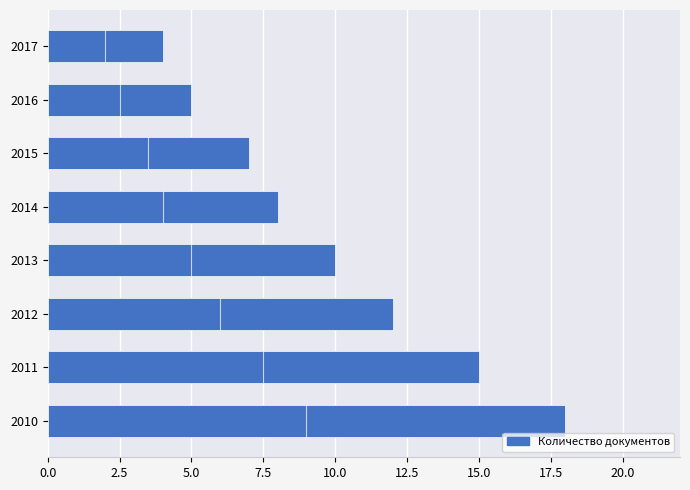

The value at 2013 is 10. True or false?

True